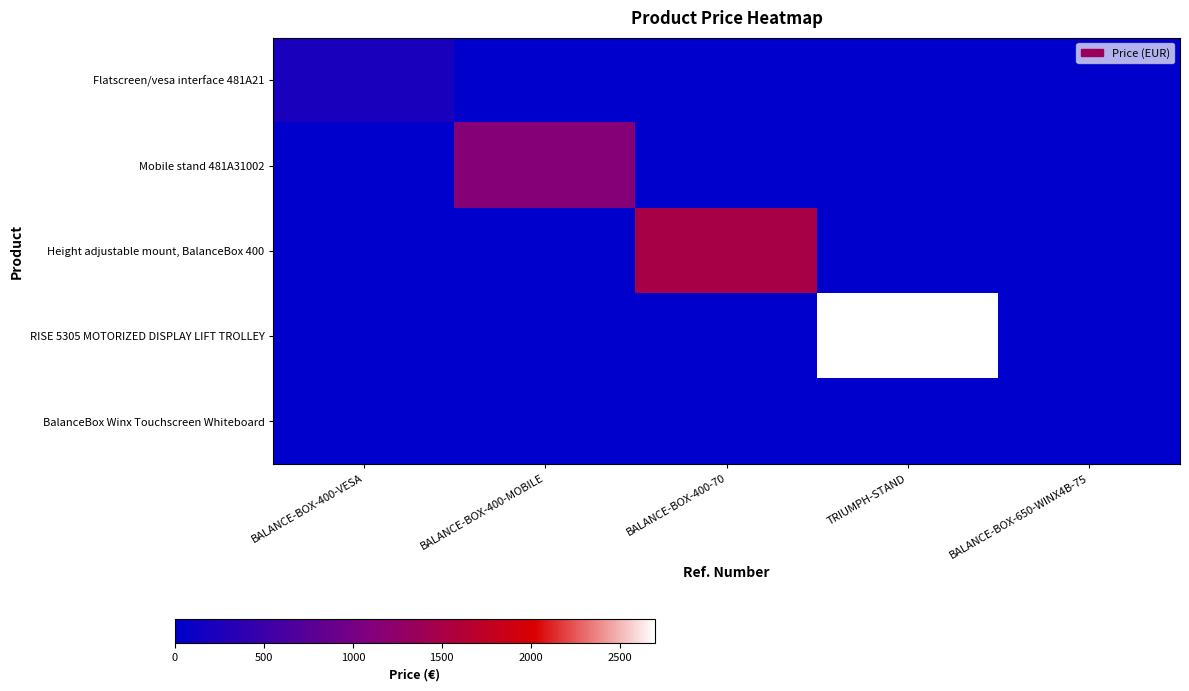

At how many categories does at least one series exceed 919?

3